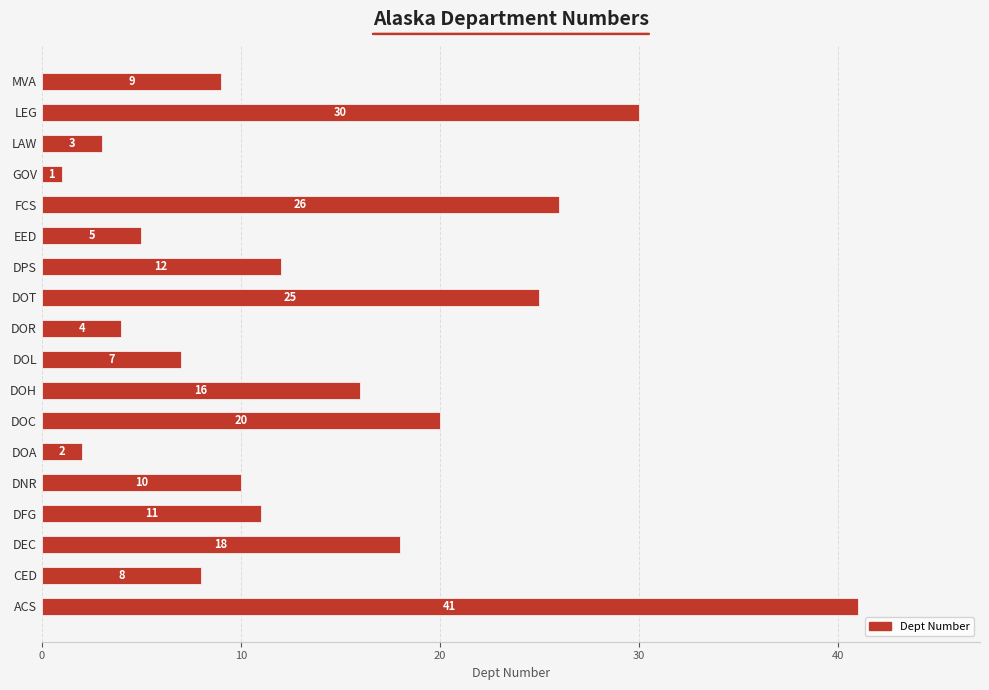

What is the difference between the second highest and second lowest values?

28